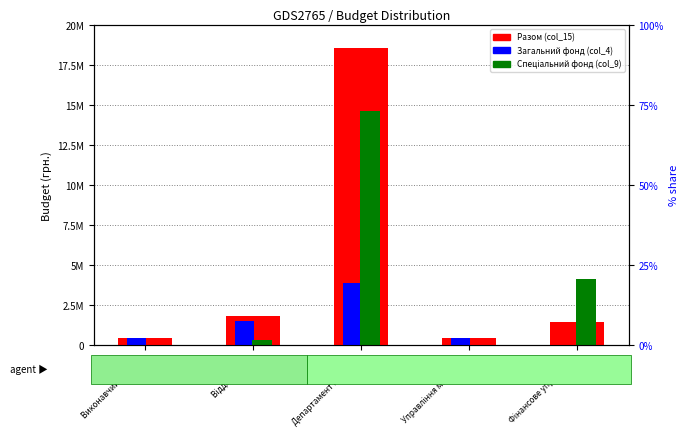

Which category has the highest value in the Разом (col_15) series?

Департамент місько…